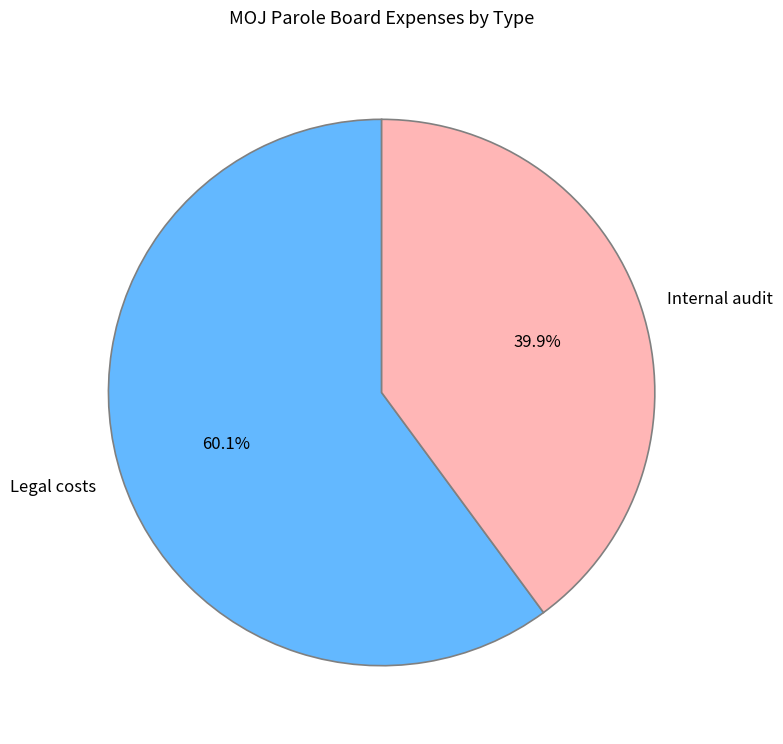

What percentage is the Legal costs slice, to the nearest percent?

60%